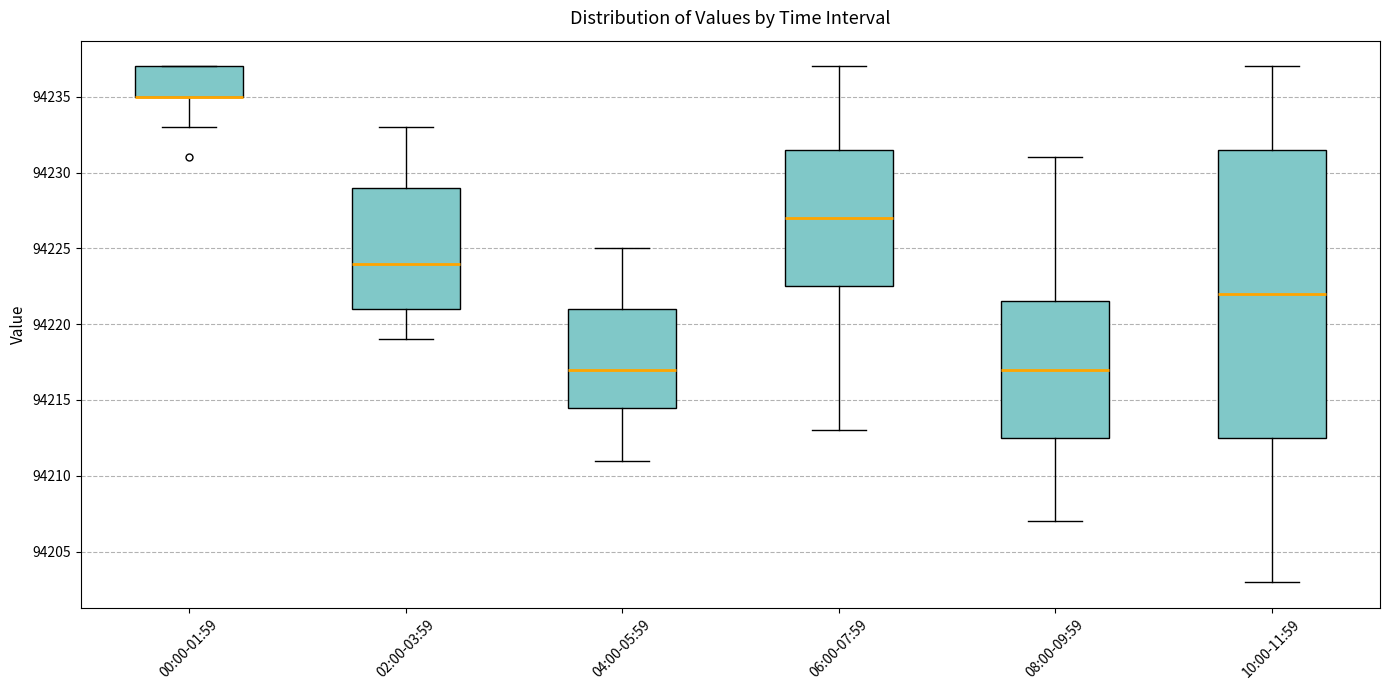

Comparing the boxes themselves (not the whiskers), which one is the tallest?

10:00-11:59